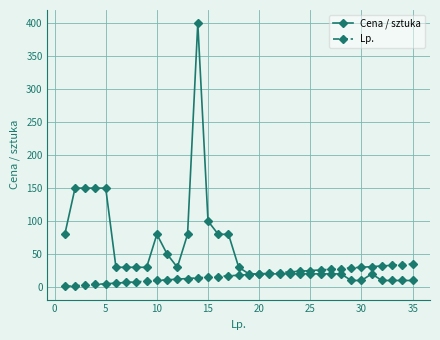

What is the maximum value for Lp.?

35